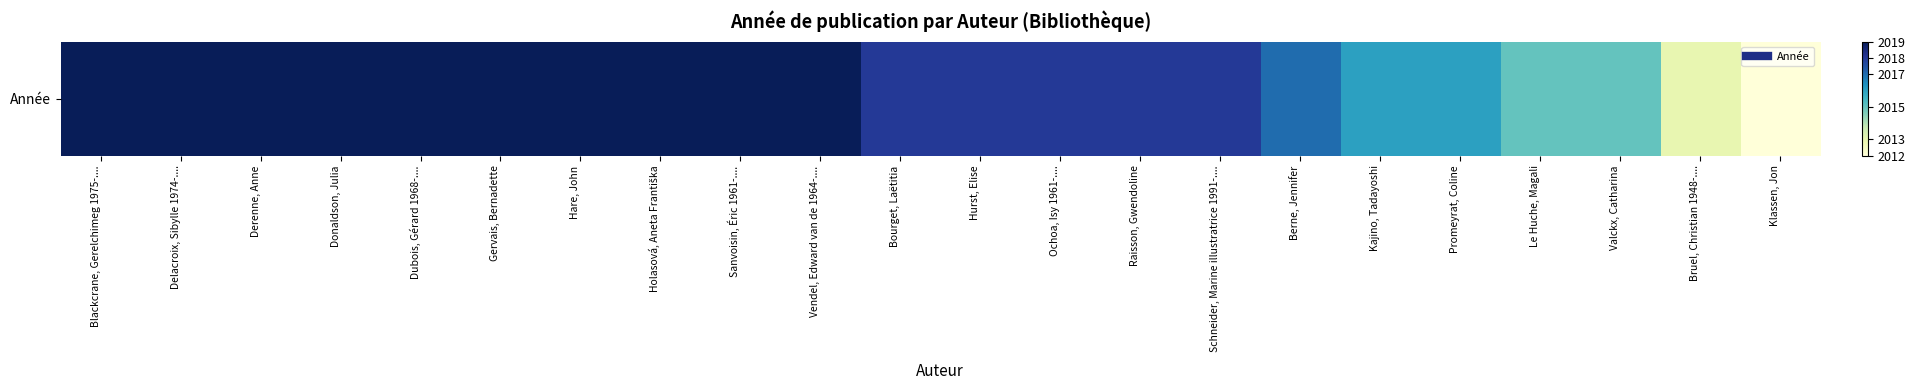

Is it true that the value at Blackcrane, Gerelchimeg 1975-.... is 2019?

True